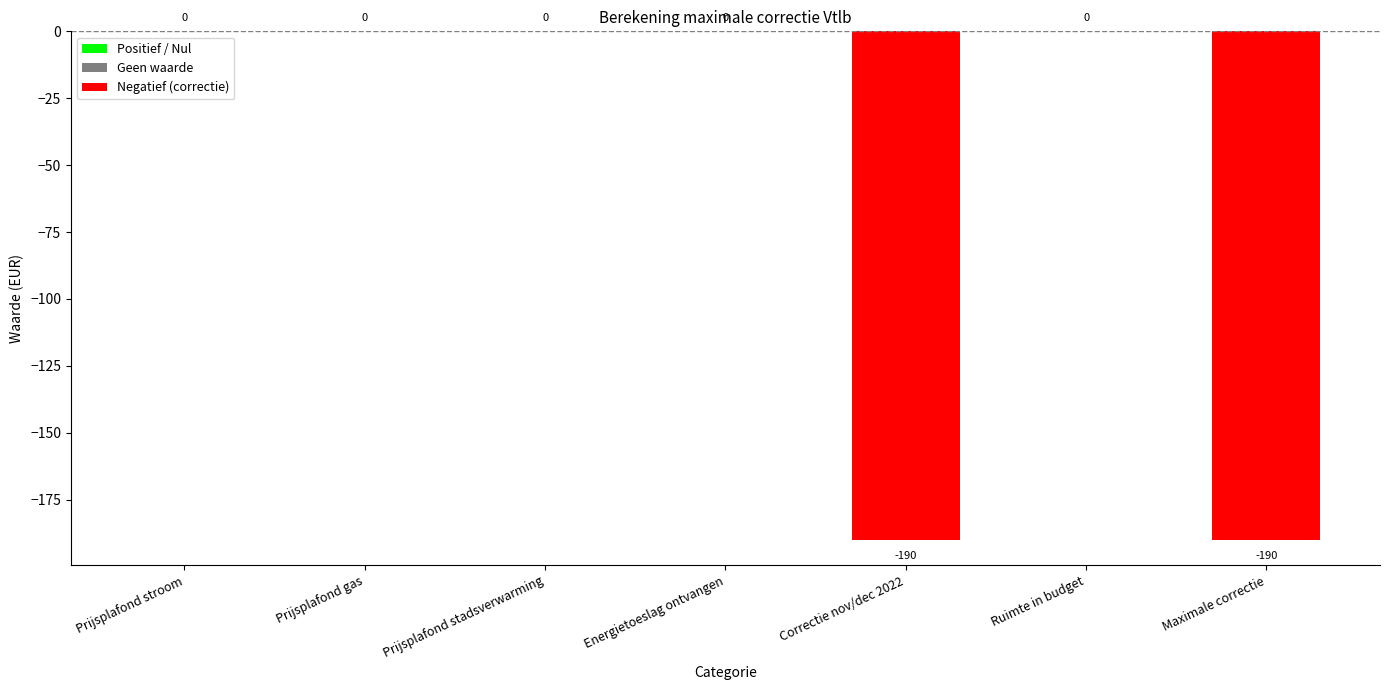

How many distinct data groups are displayed?

1